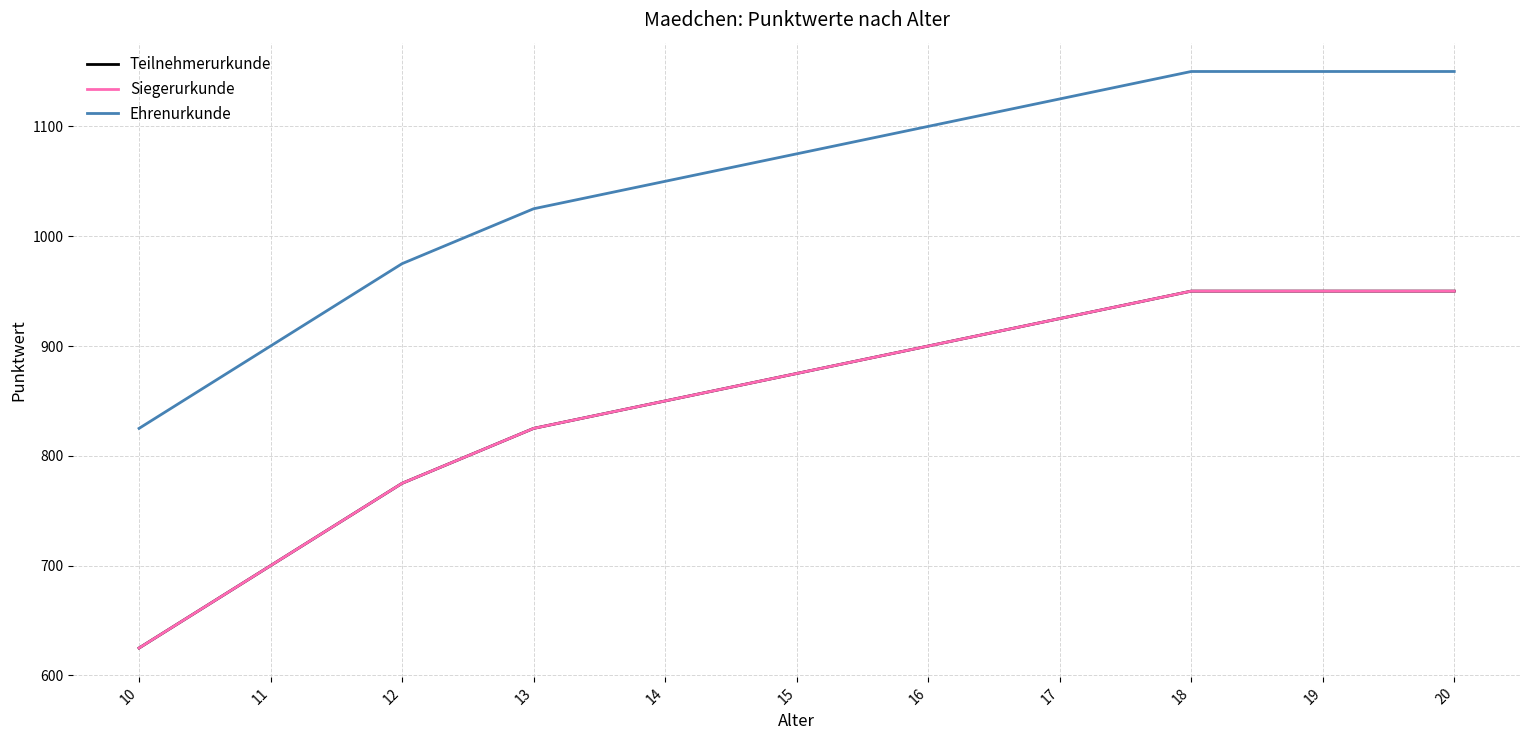

How many lines are shown in the chart?

3